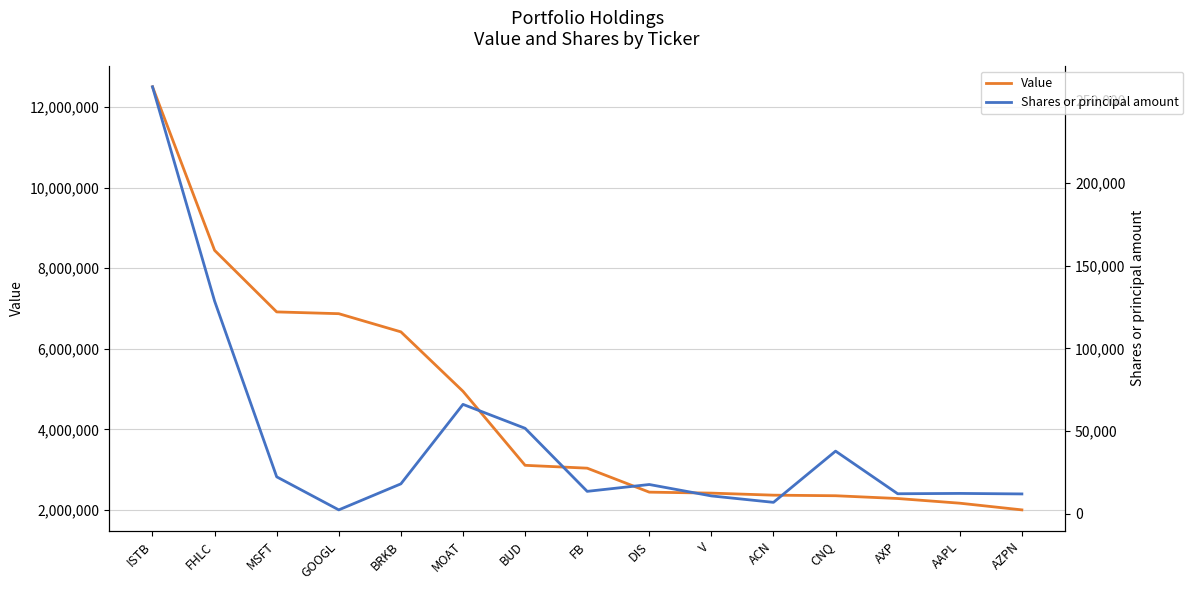

Is the value of Value at ISTB greater than the value of Shares or principal amount at GOOGL?

Yes